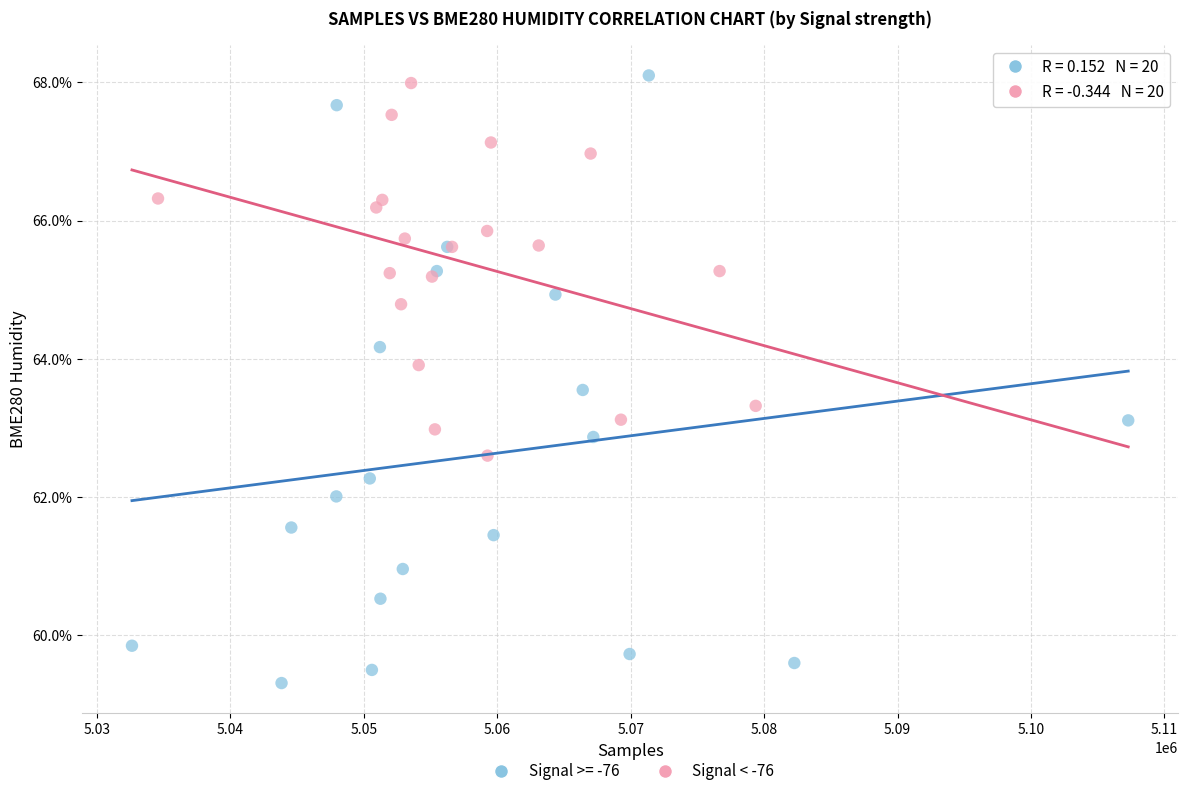

Which series has the largest Y range (max minus min)?

Signal >= -76